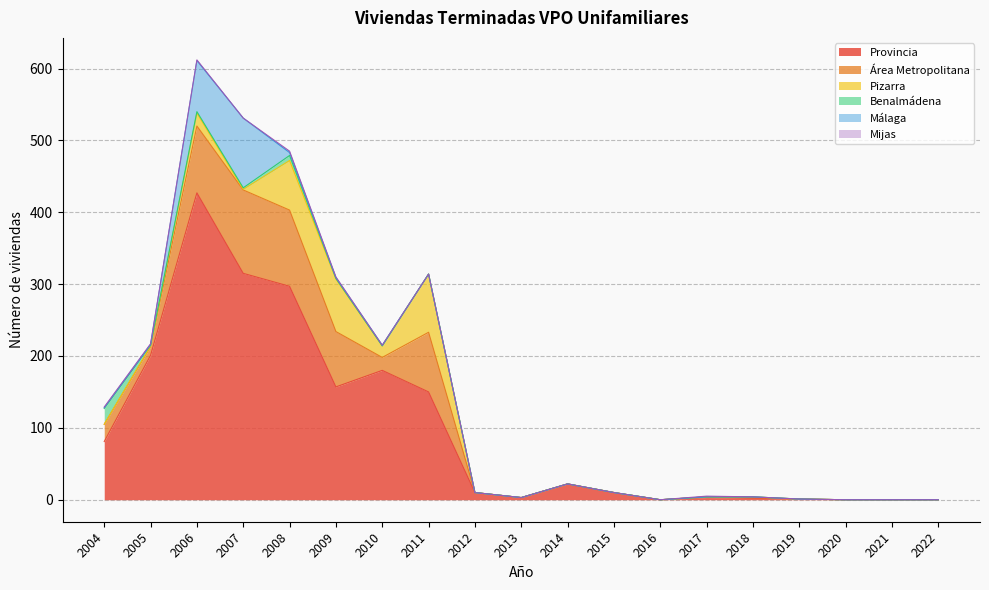

At 2020, list the series in order from smallest to largest.

Provincia, Área Metropolitana, Pizarra, Benalmádena, Málaga, Mijas